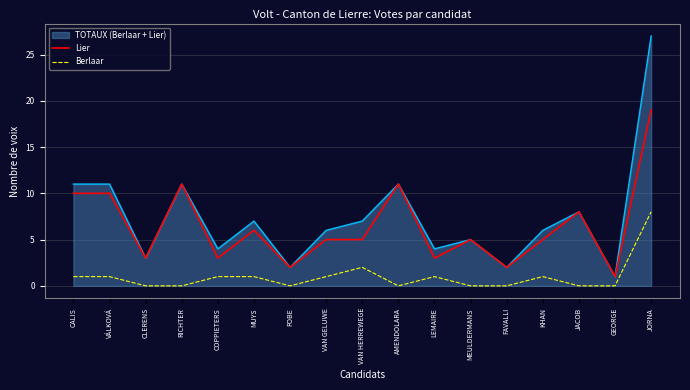

What position from the left is VAN GELUWE?

8